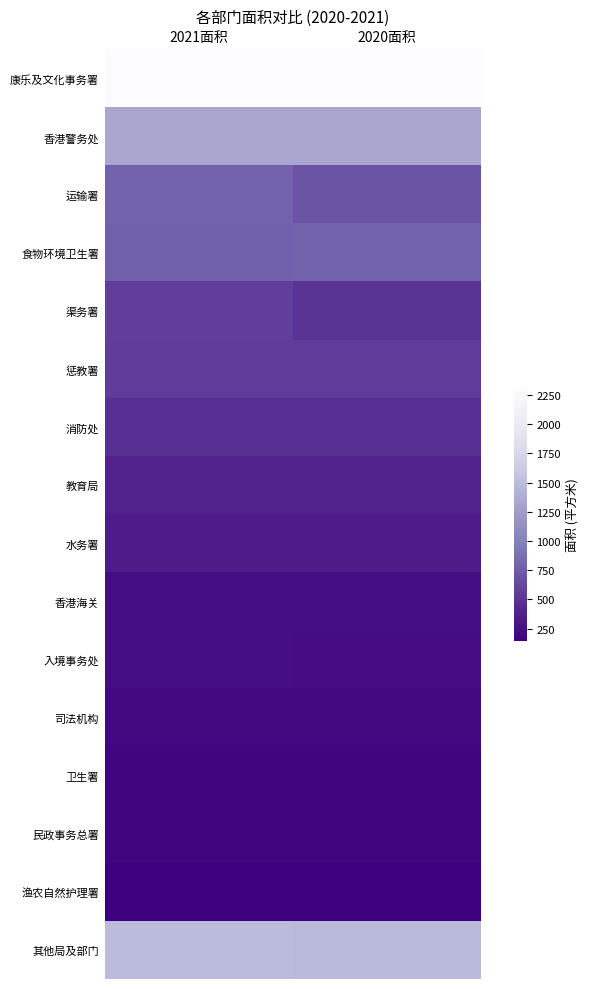

Between 2021面积 and 2020面积, which is larger?

2021面积